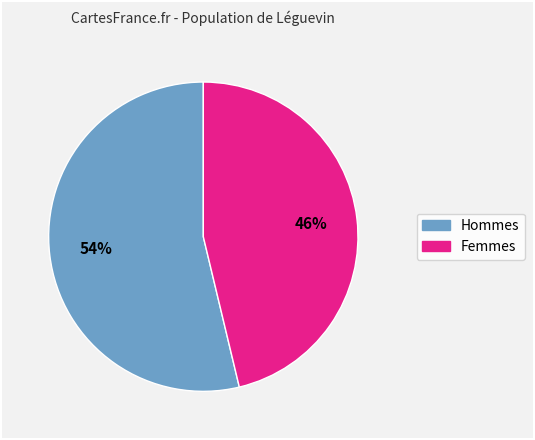

To the nearest percent, what is the average slice percentage?

50%